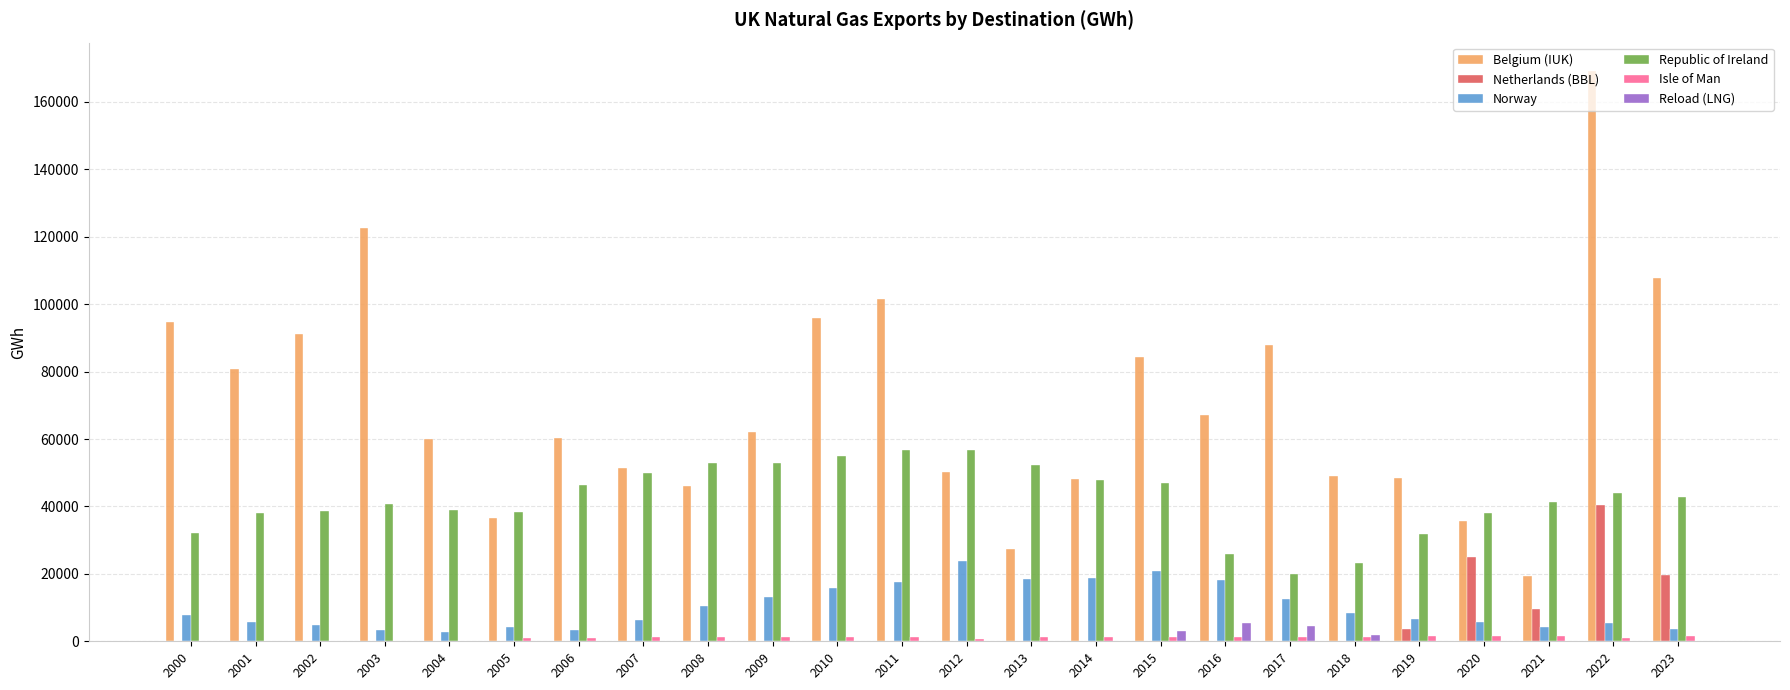

What is the highest value of the Republic of Ireland series?

56834.1